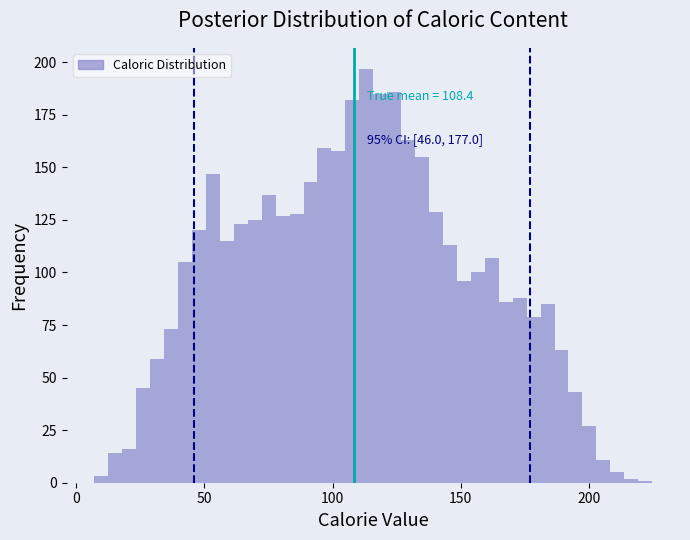

Read against the x-axis, roughly where is the centre of the tallest bar?

115